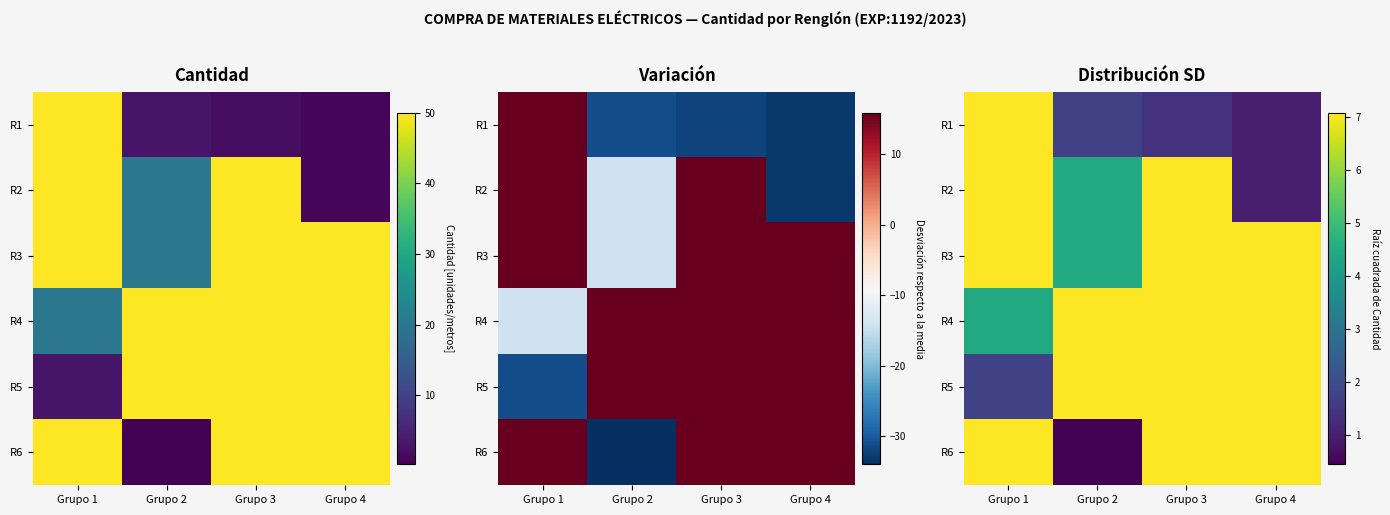

What is the difference between the maximum and minimum values in the R1 series?

6.1